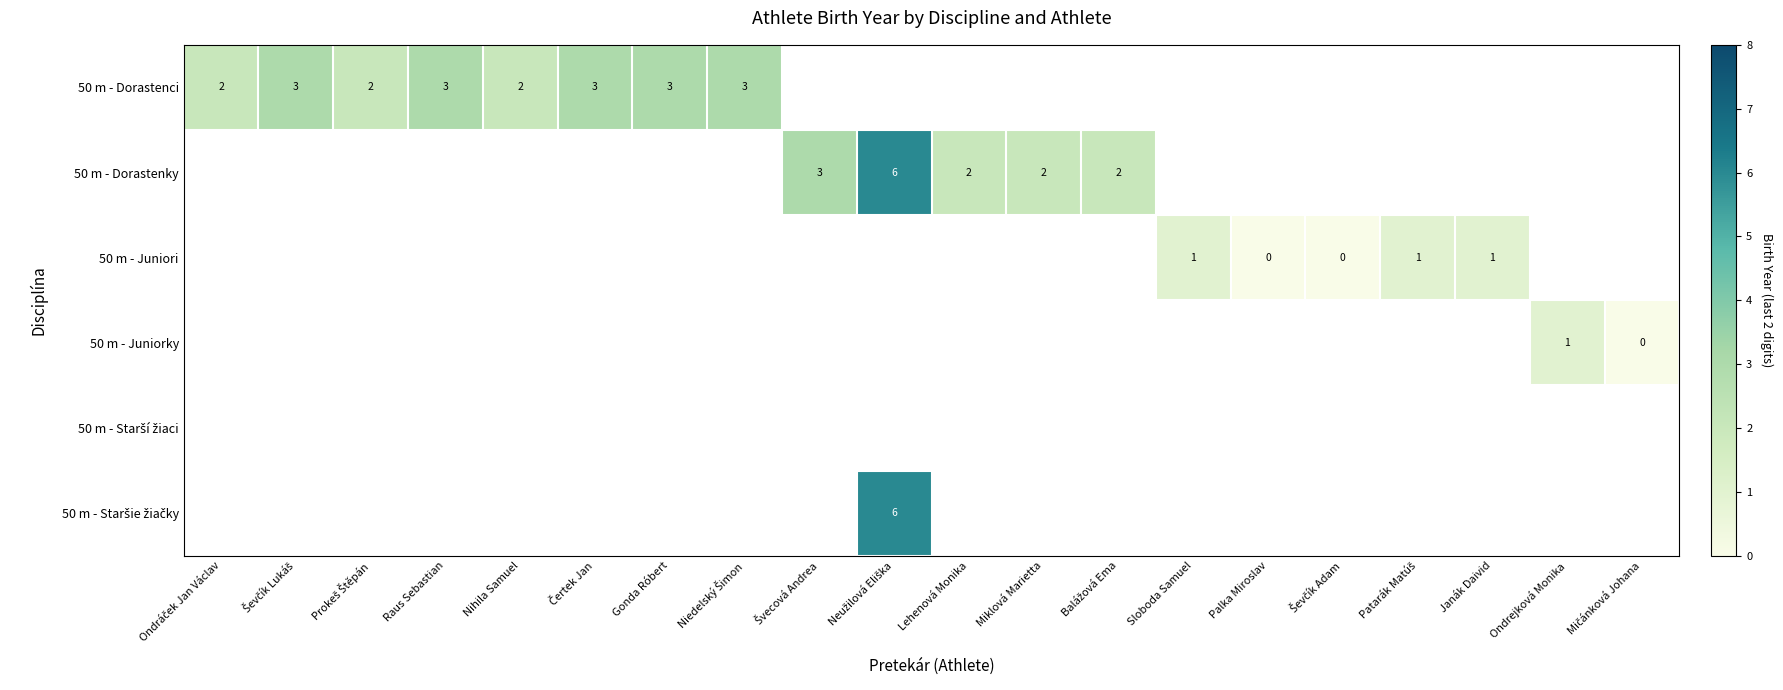

How many values in the 50 m - Juniori series exceed 0?

3